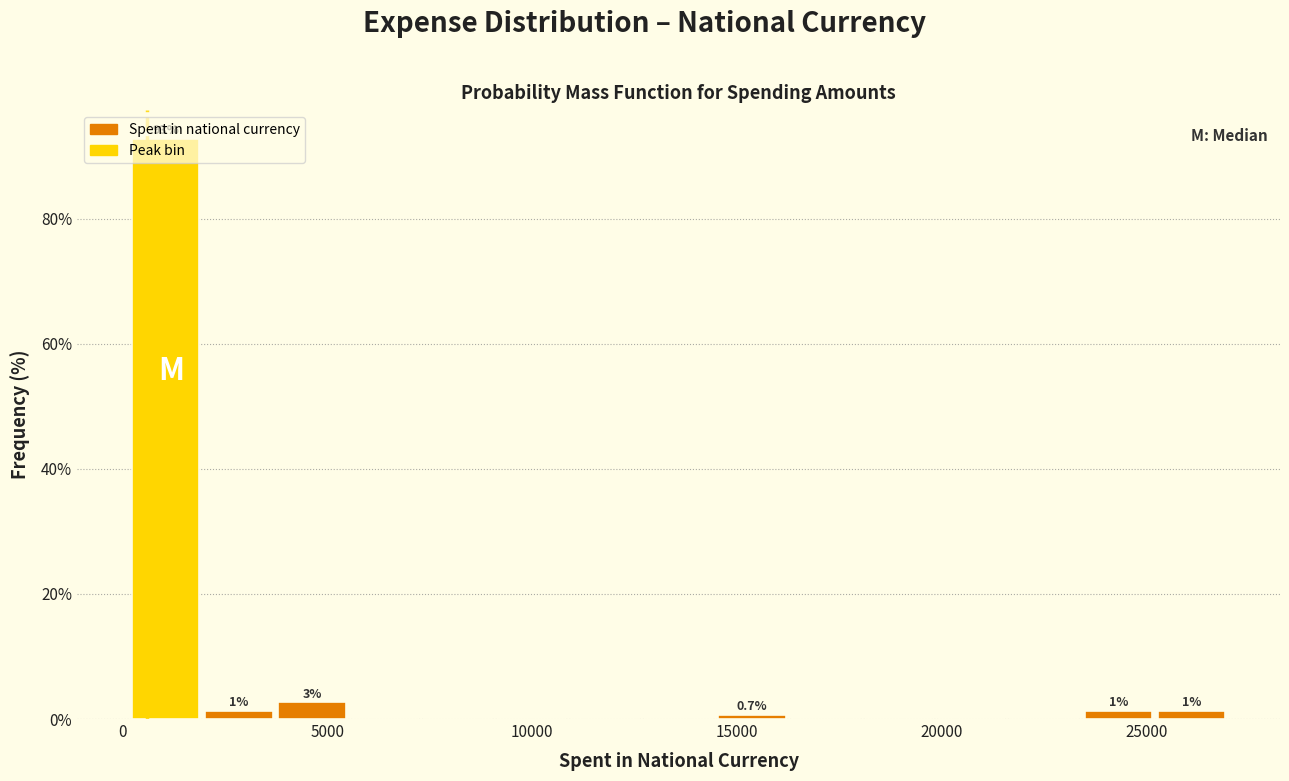

Read against the x-axis, roughly where is the centre of the tallest bar?

1000